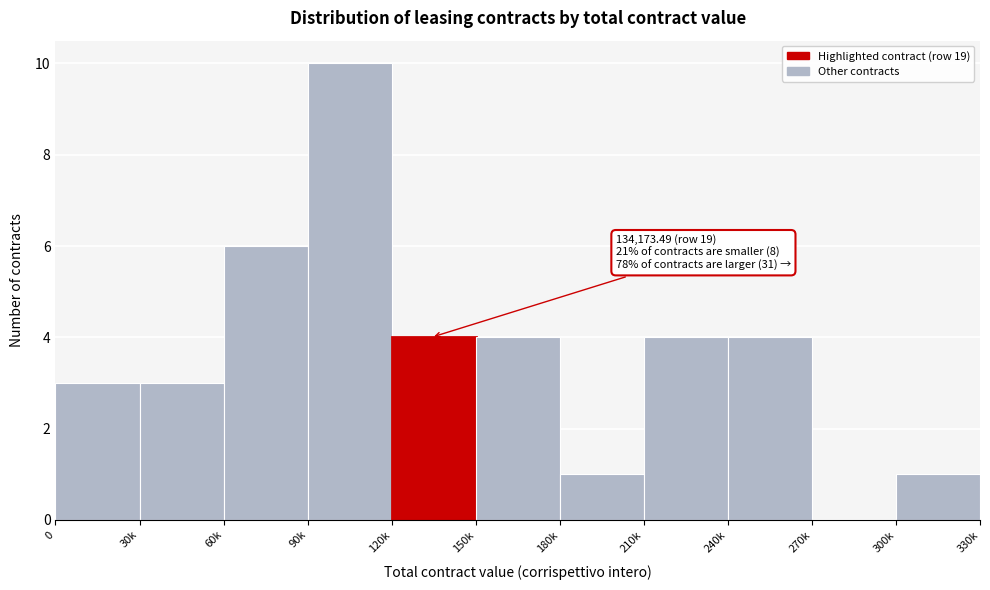

Reading left to right, list all the values displayed in this chart.

0=3	30k=3	60k=6	90k=10	120k=4	150k=4	180k=1	210k=4	240k=4	270k=0	300k=1